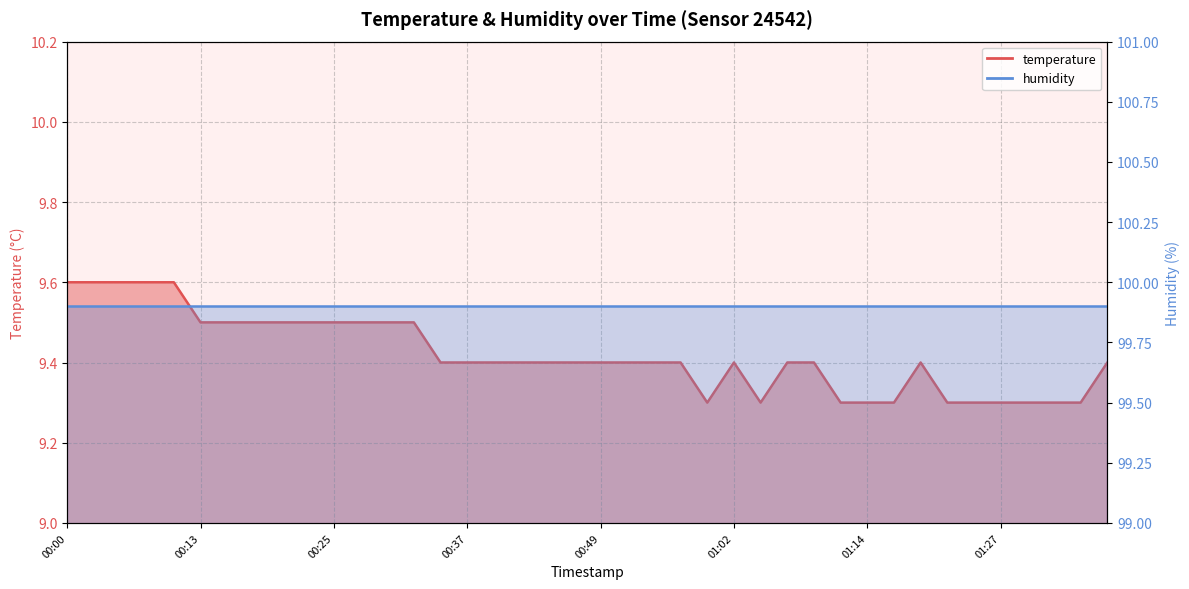

Reading left to right, what are all the values shown in this chart?

9.6	9.6	9.6	9.6	9.6	9.5	9.5	9.5	9.5	9.5	9.5	9.5	9.5	9.5	9.4	9.4	9.4	9.4	9.4	9.4	9.4	9.4	9.4	9.4	9.3	9.4	9.3	9.4	9.4	9.3	9.3	9.3	9.4	9.3	9.3	9.3	9.3	9.3	9.3	9.4